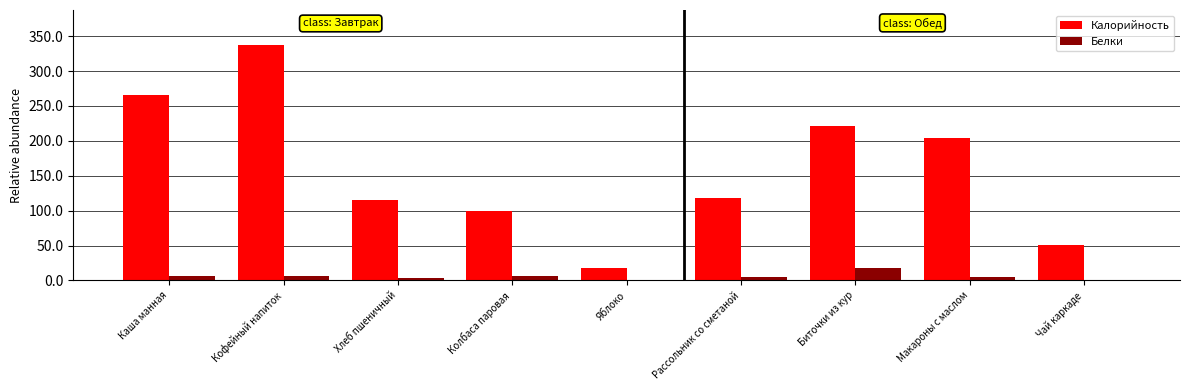

Which series has the largest total across all categories?

Калорийность